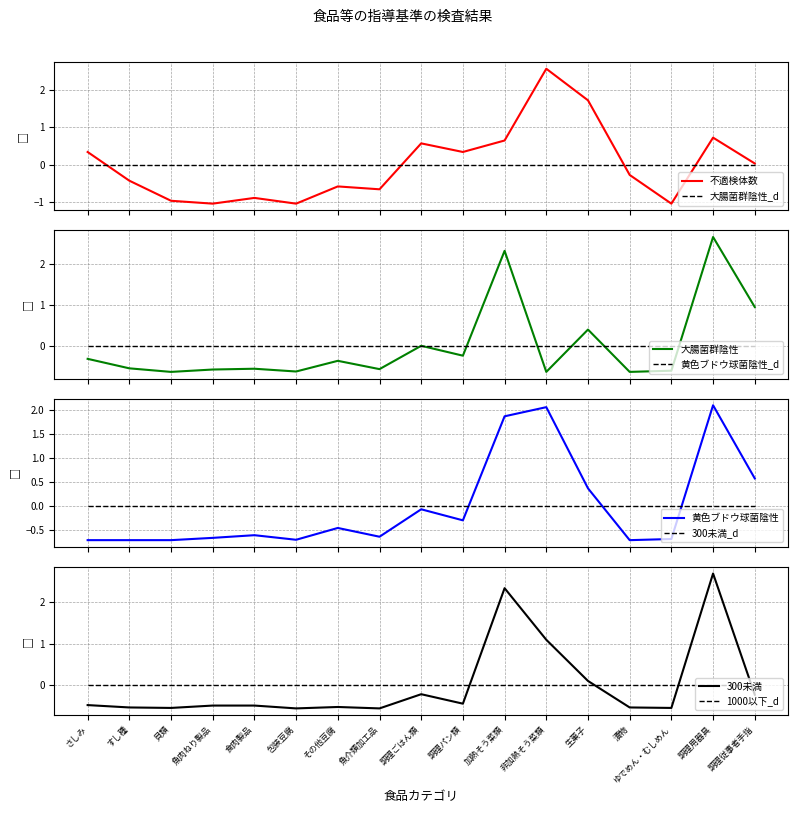

Does the chart have visible grid lines?

Yes